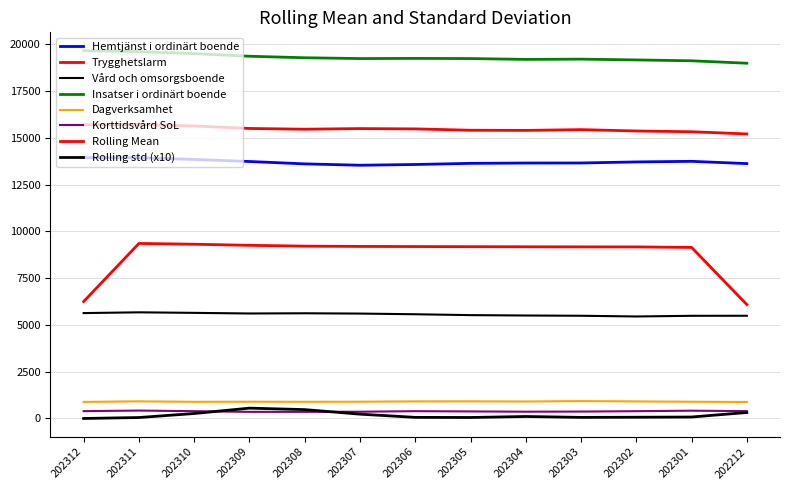

What is the difference between the maximum and minimum values in the Vård och omsorgsboende series?

222